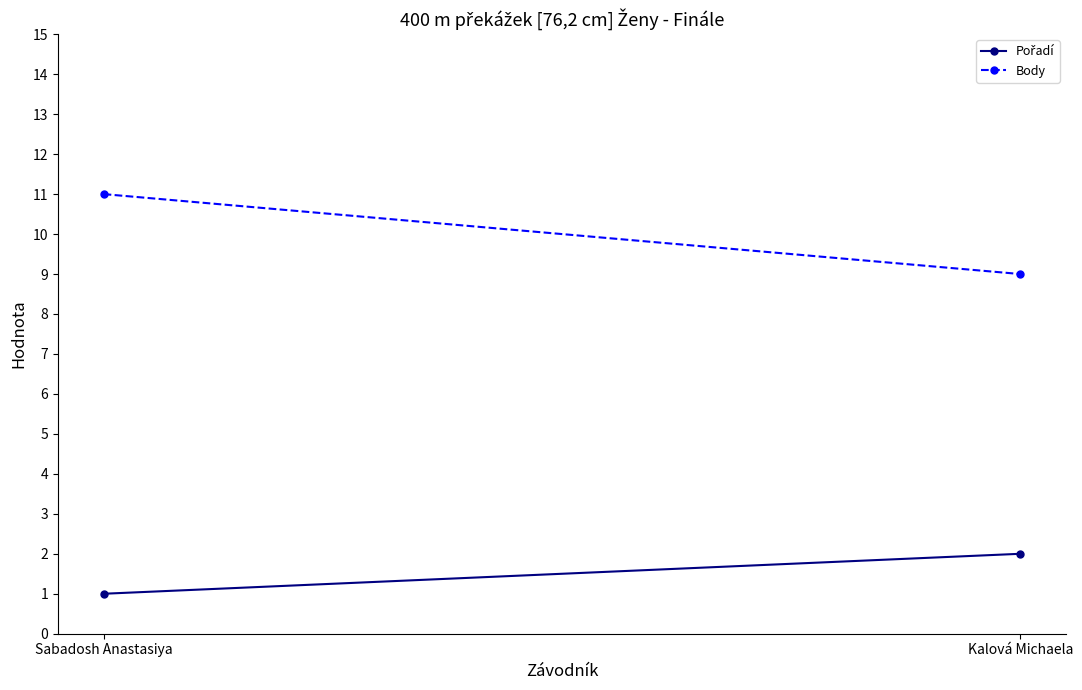

What is the difference between the maximum and minimum values in the Pořadí series?

1